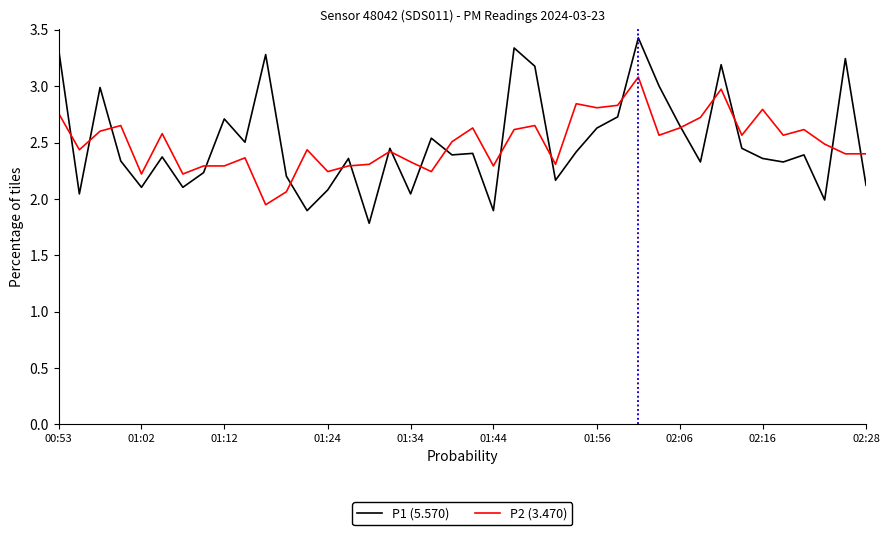

Which series has the largest range (max minus min)?

P1 (5.570)